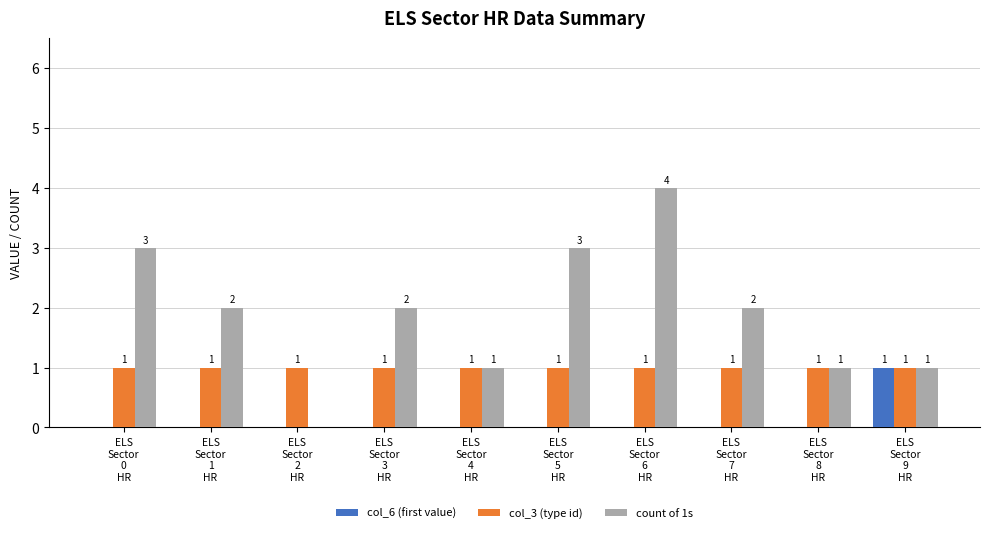

Reading left to right, what are all the values shown in this chart?

col_6 (first value): ELS
Sector
0
HR=0	ELS
Sector
1
HR=0	ELS
Sector
2
HR=0	ELS
Sector
3
HR=0	ELS
Sector
4
HR=0	ELS
Sector
5
HR=0	ELS
Sector
6
HR=0	ELS
Sector
7
HR=0	ELS
Sector
8
HR=0	ELS
Sector
9
HR=1
col_3 (type id): ELS
Sector
0
HR=1	ELS
Sector
1
HR=1	ELS
Sector
2
HR=1	ELS
Sector
3
HR=1	ELS
Sector
4
HR=1	ELS
Sector
5
HR=1	ELS
Sector
6
HR=1	ELS
Sector
7
HR=1	ELS
Sector
8
HR=1	ELS
Sector
9
HR=1
count of 1s: ELS
Sector
0
HR=3	ELS
Sector
1
HR=2	ELS
Sector
2
HR=0	ELS
Sector
3
HR=2	ELS
Sector
4
HR=1	ELS
Sector
5
HR=3	ELS
Sector
6
HR=4	ELS
Sector
7
HR=2	ELS
Sector
8
HR=1	ELS
Sector
9
HR=1